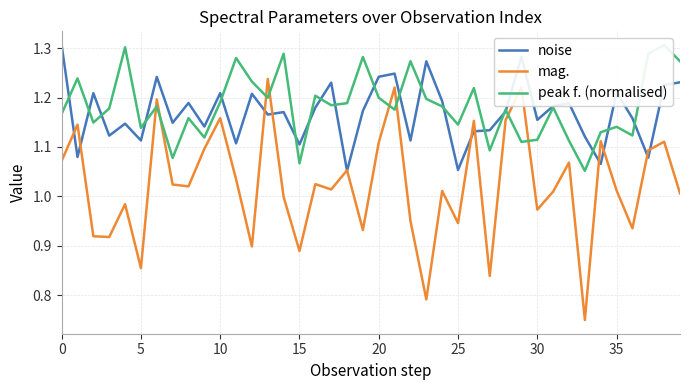

At which category does the chart reach its minimum across all series?

33